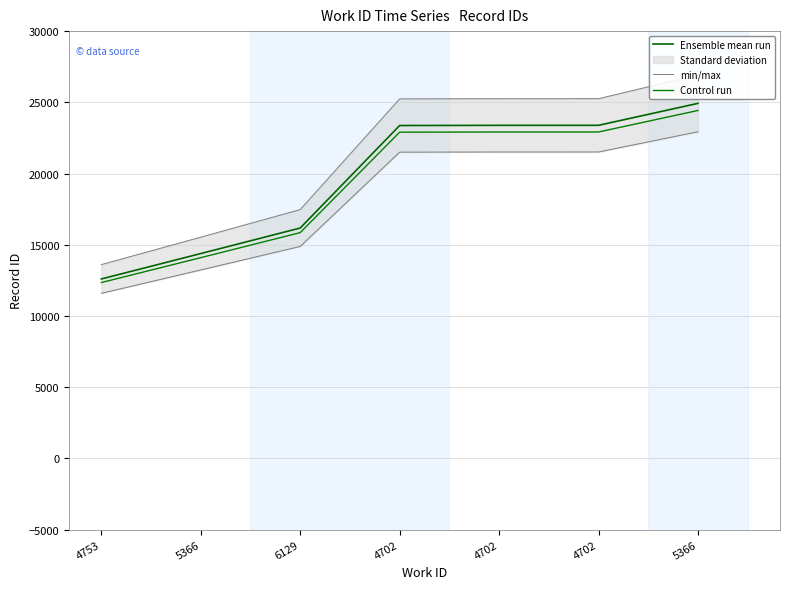

What is the difference between the highest and lowest values at 4702?

1869.8